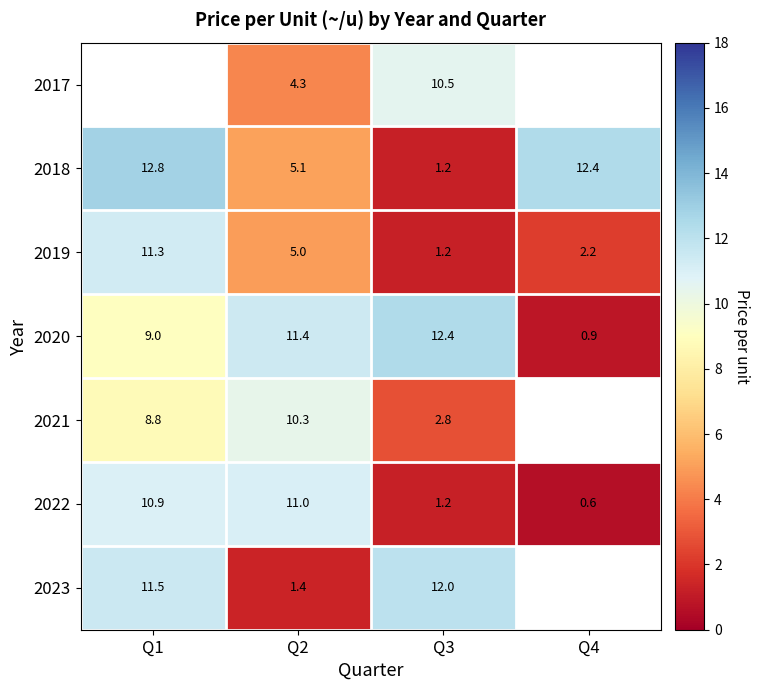

What is the sum of the 2017 values at Q3 and Q2?

14.8